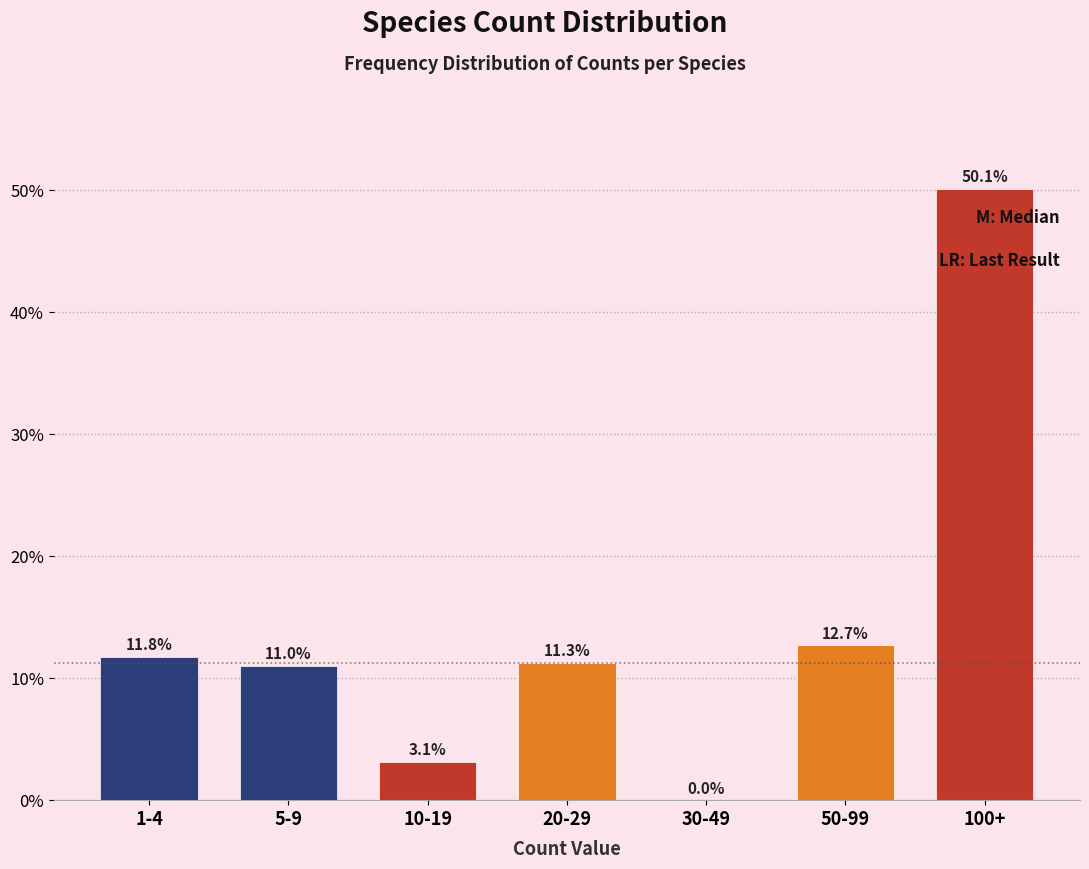

Reading left to right, extract all data points from this chart.

1-4=11.8	5-9=11.0	10-19=3.1	20-29=11.3	30-49=0.0	50-99=12.7	100+=50.1